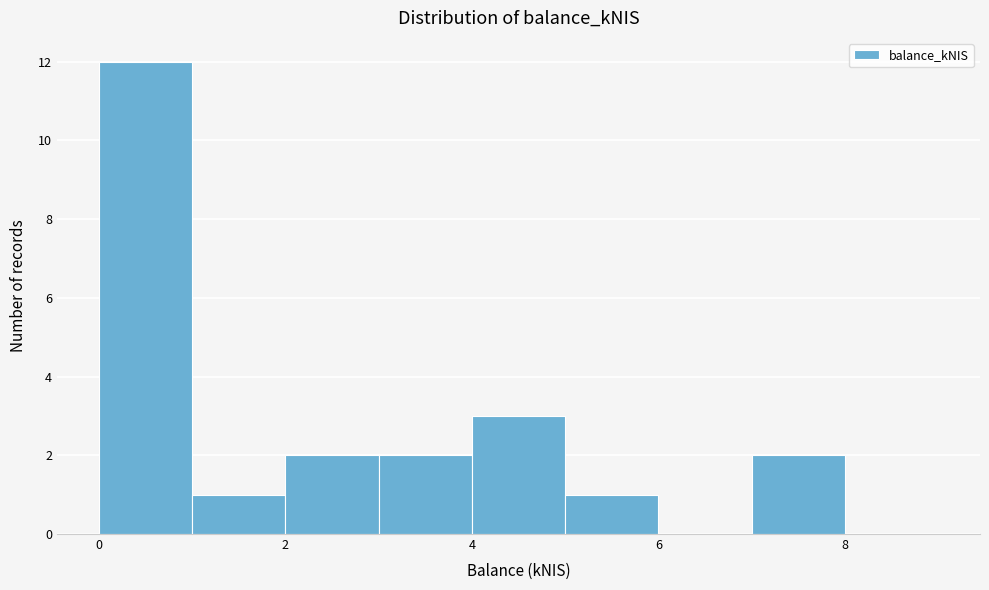

Reading left to right, transcribe this chart: for each bar, give the range it covers on the x-axis and its height. The values are not printed on the chart, so give them approximately, as read against the axis.

0 to 1: 12
1 to 2: 1
2 to 3: 2
3 to 4: 2
4 to 5: 3
5 to 6: 1
6 to 7: 0
7 to 8: 2
8 to 9: 0